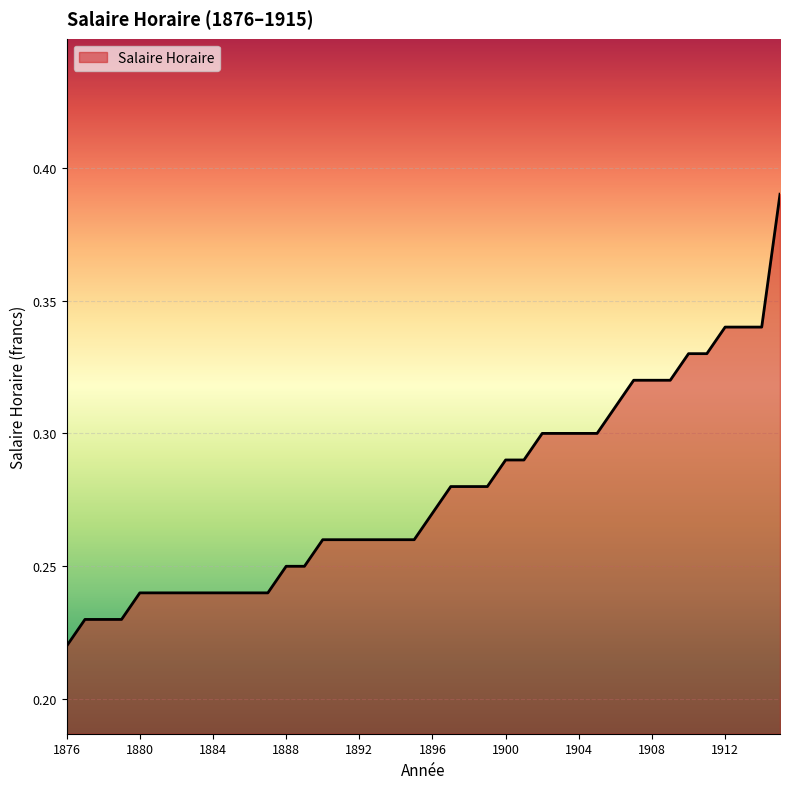

Rank the categories by value from highest to lowest.

1915, 1912, 1913, 1914, 1910, 1911, 1907, 1908, 1909, 1906, 1902, 1903, 1904, 1905, 1900, 1901, 1897, 1898, 1899, 1896, 1890, 1891, 1892, 1893, 1894, 1895, 1888, 1889, 1880, 1881, 1882, 1883, 1884, 1885, 1886, 1887, 1877, 1878, 1879, 1876